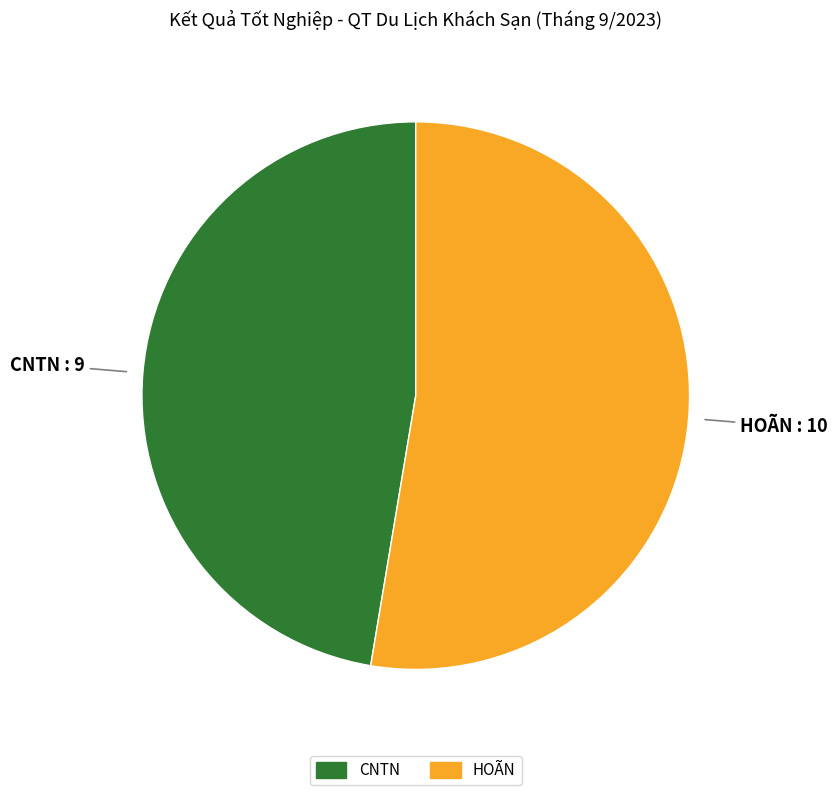

Does CNTN account for over 50% of the chart?

No